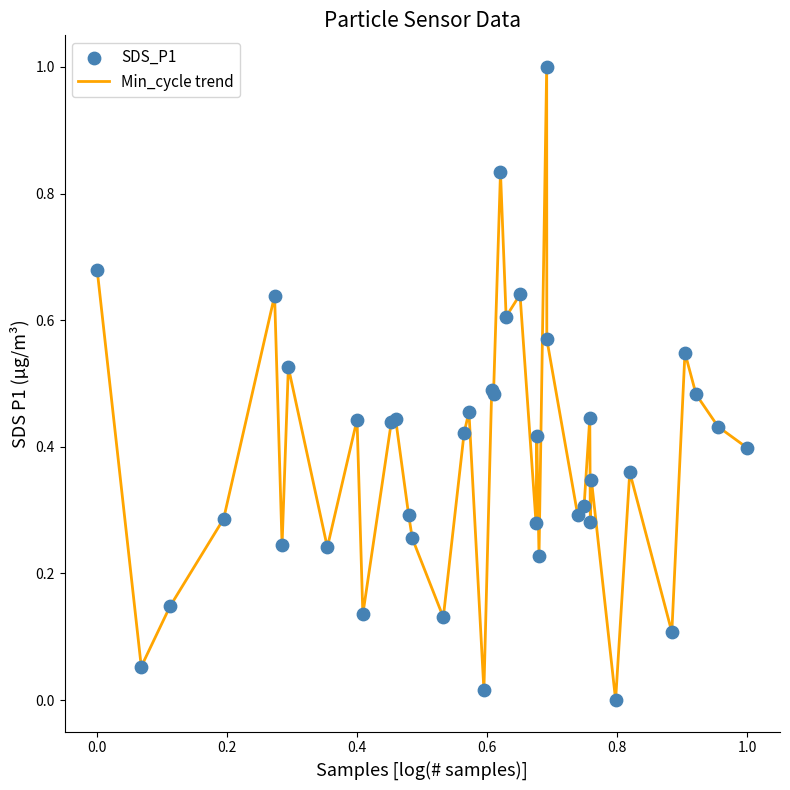

What is the difference between the maximum and minimum values?

1.0